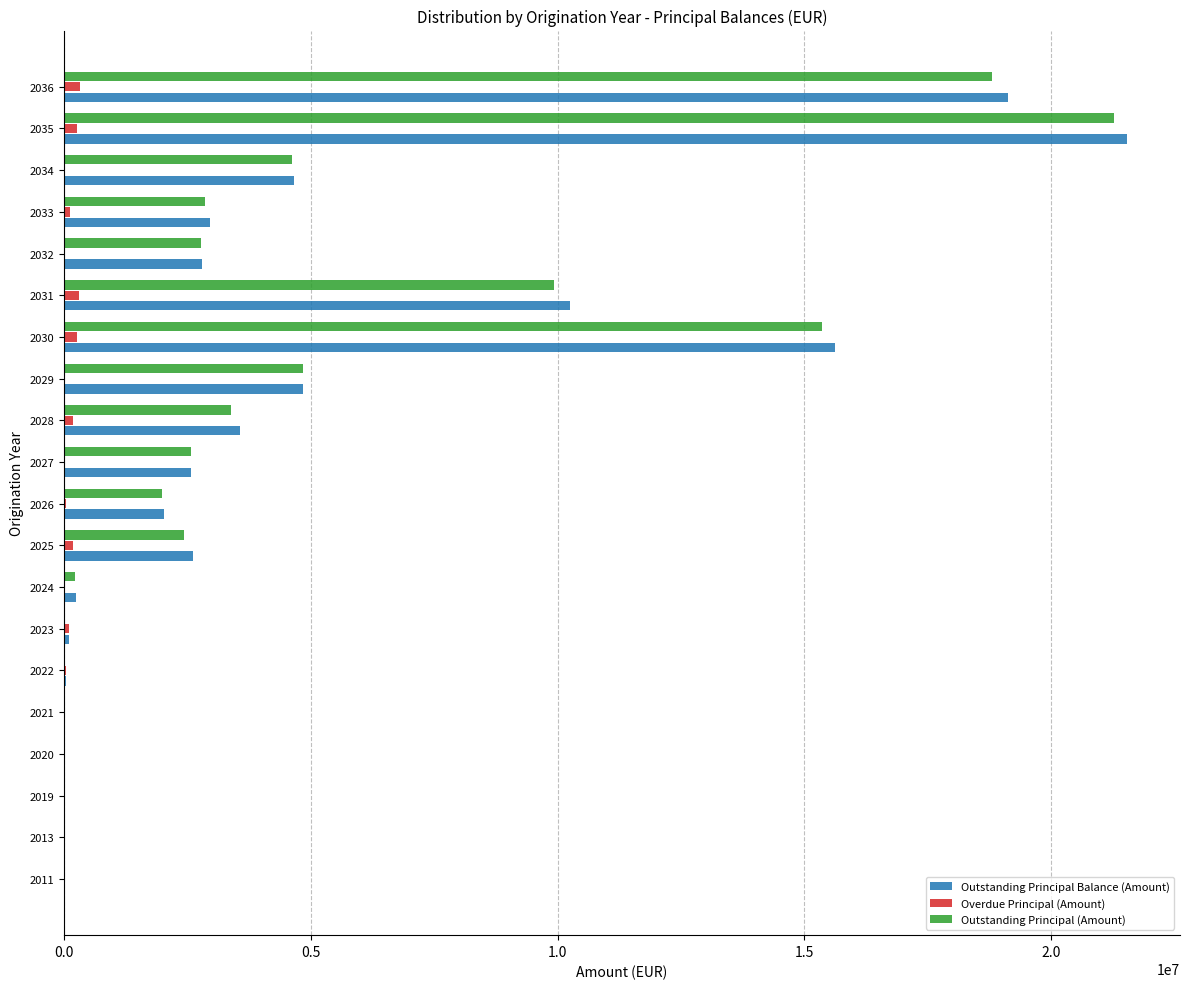

Which series changed the most between 2026 and 2030?

Outstanding Principal Balance (Amount)